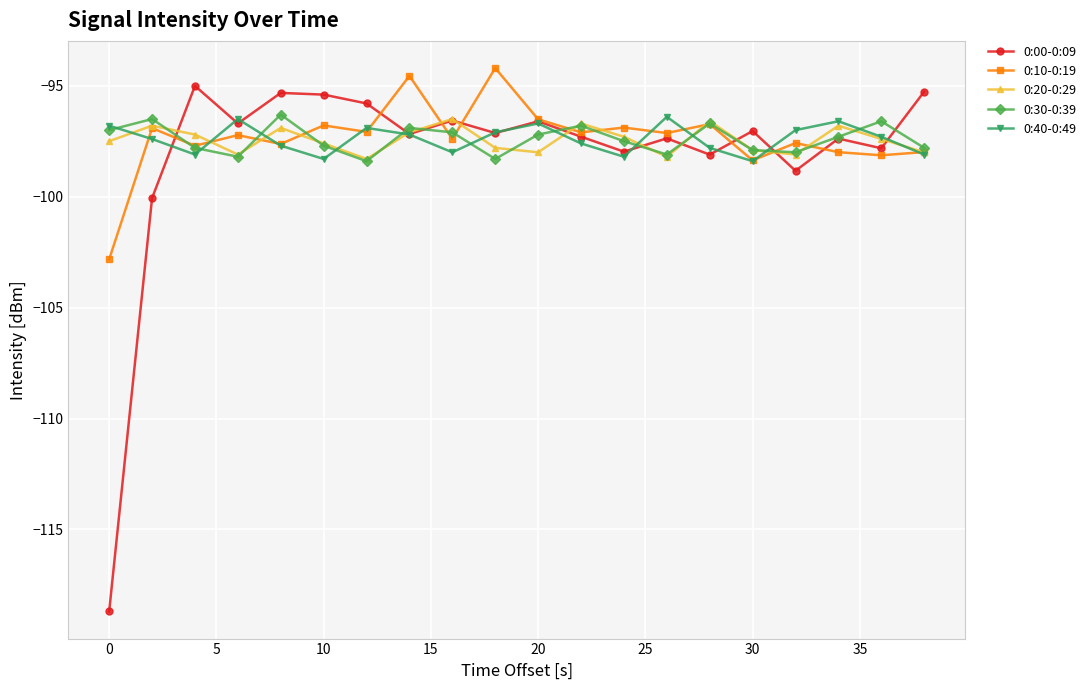

How many interior local peaks does the 0:40-0:49 series have?

5